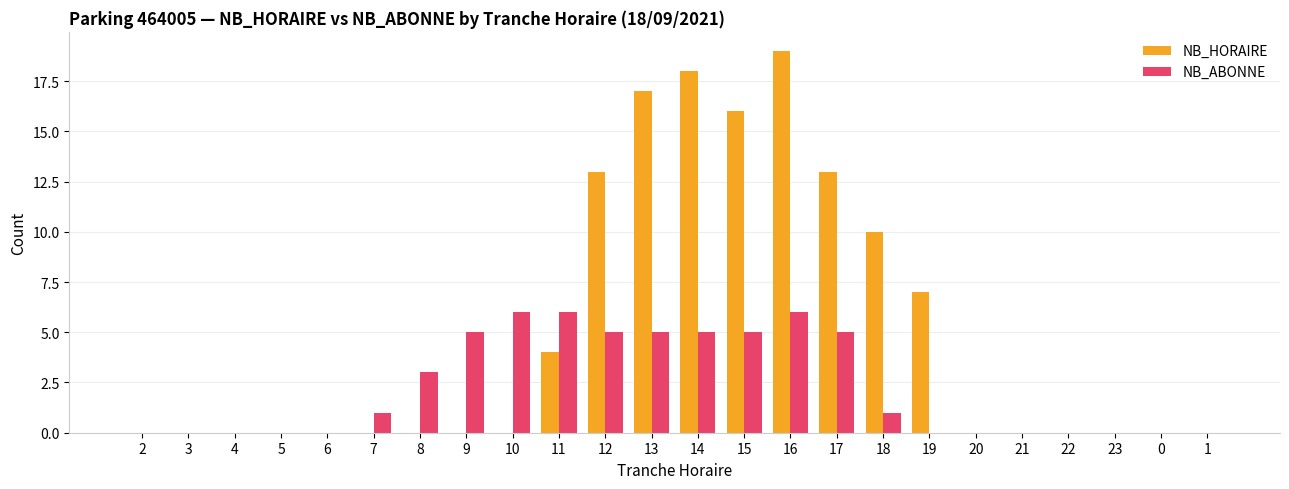

What value does the NB_ABONNE series have at 15?

5